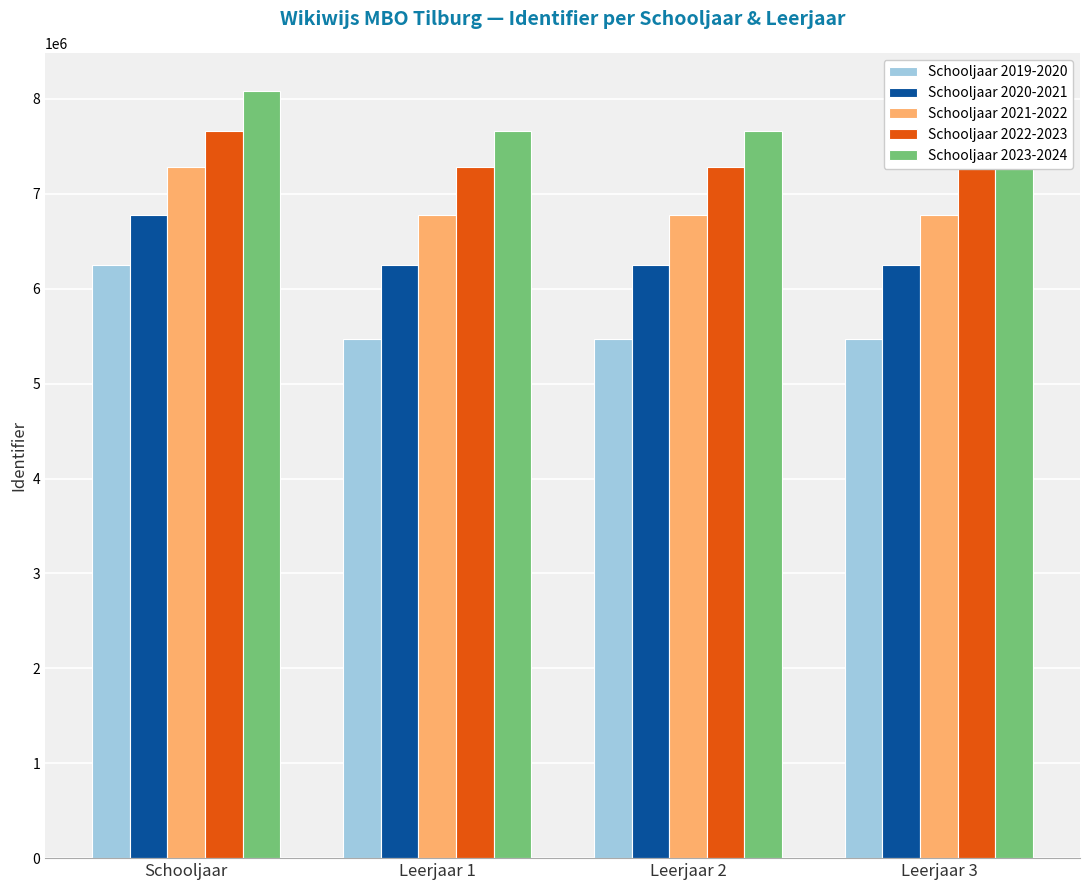

What is the difference between the Schooljaar 2020-2021 values at Schooljaar and Leerjaar 1?

530131